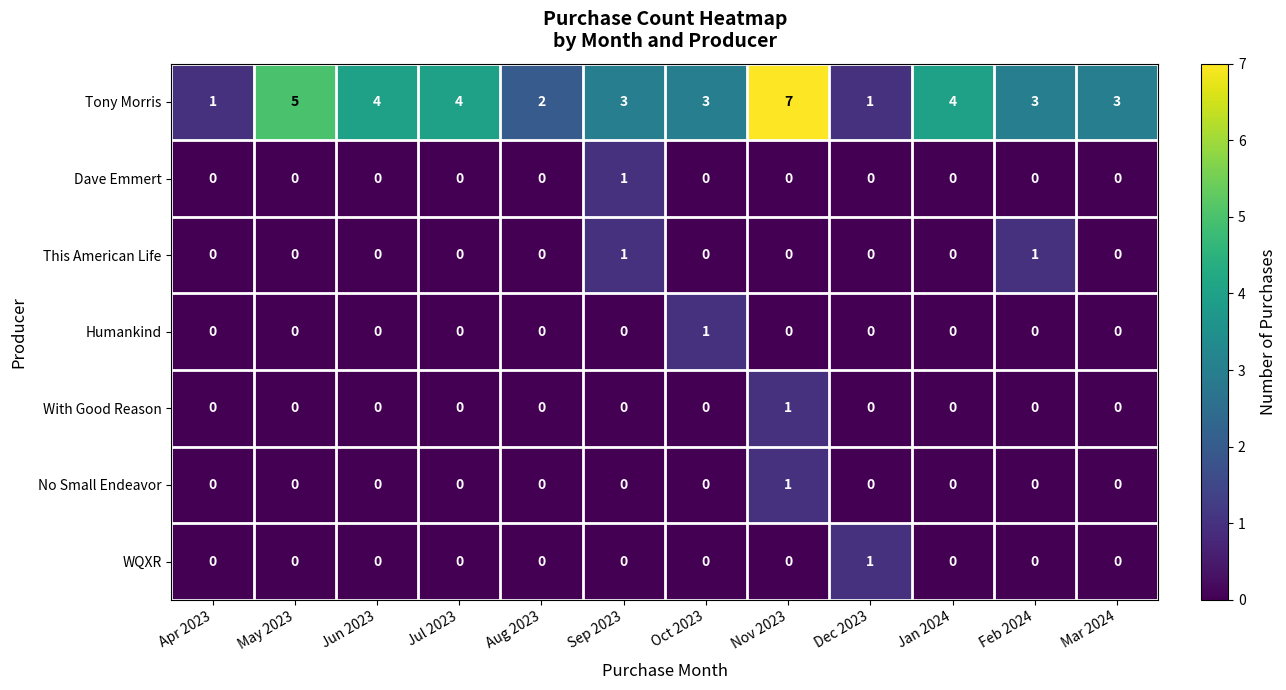

Which series has the largest total across all categories?

Tony Morris